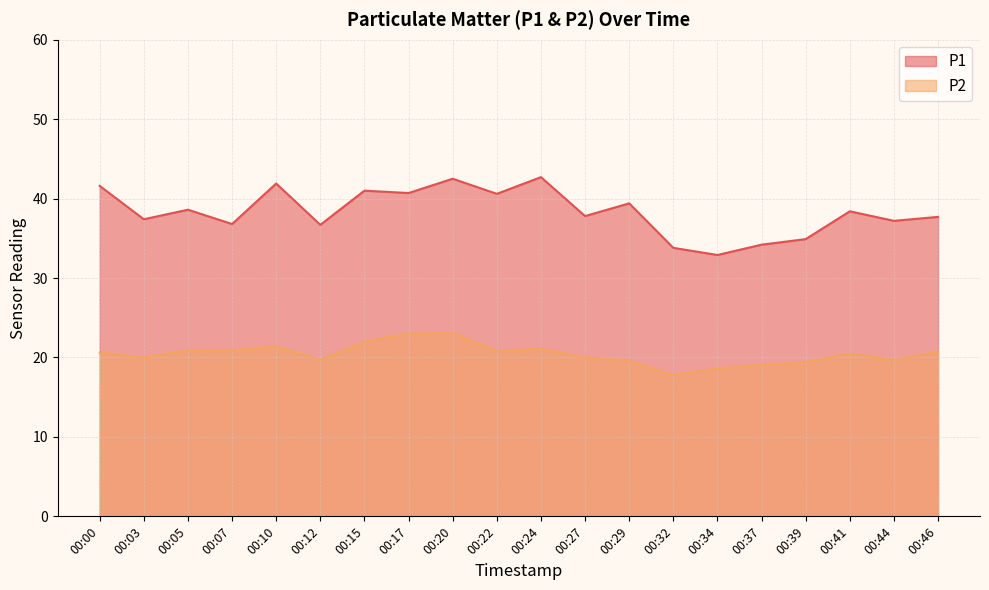

Between 00:20 and 00:39, which is larger?

00:20